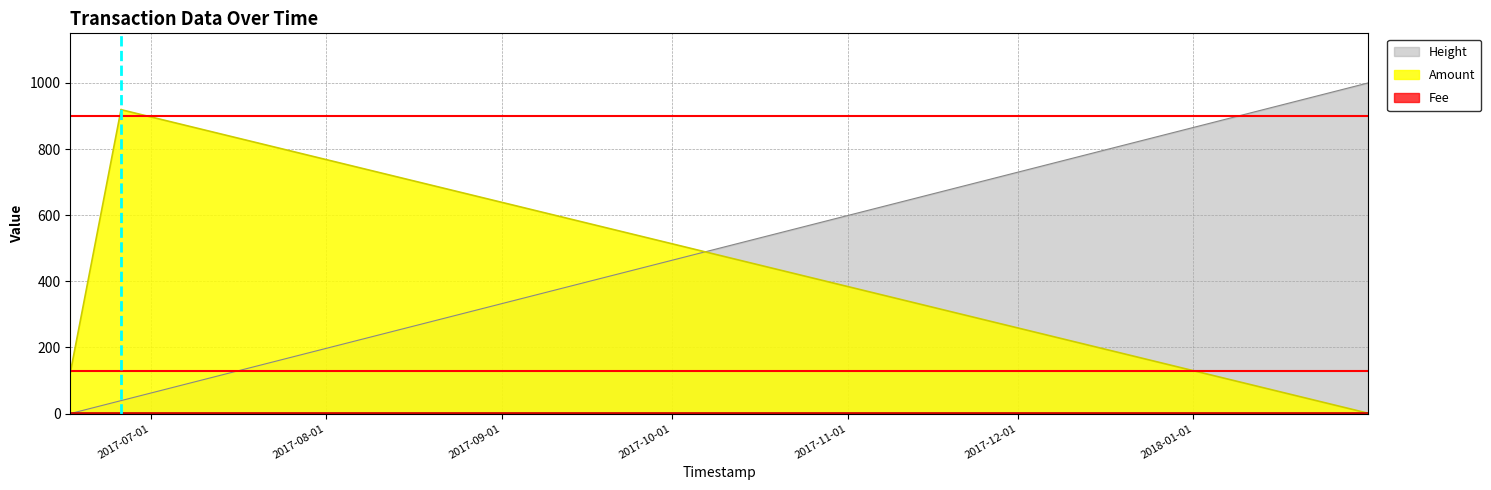

At how many categories does at least one series exceed 833?

3